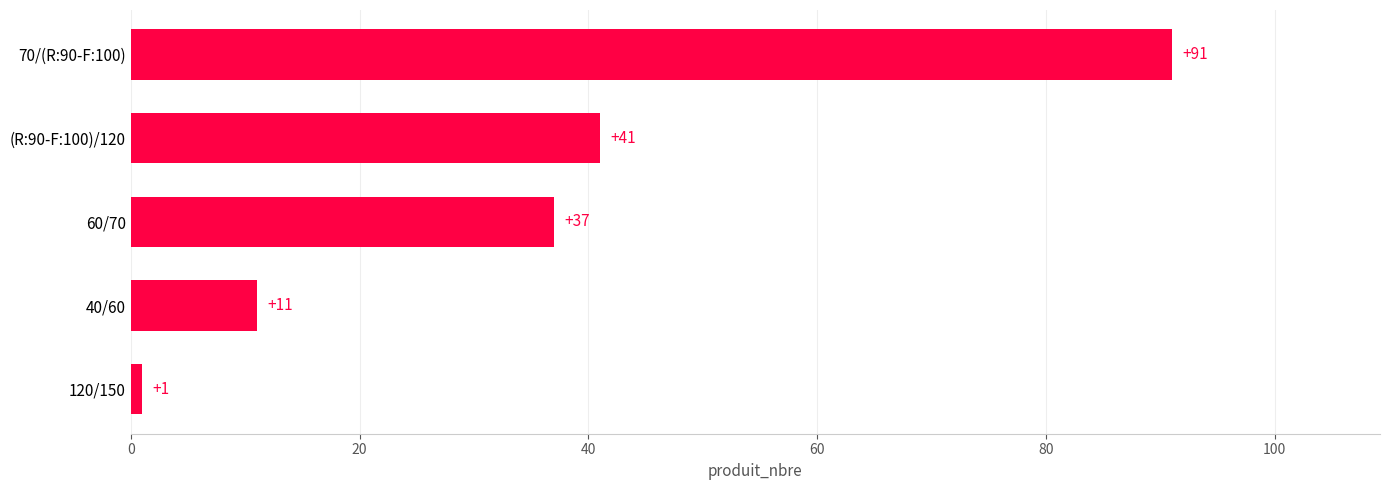

Between 120/150 and 70/(R:90-F:100), which is larger?

70/(R:90-F:100)